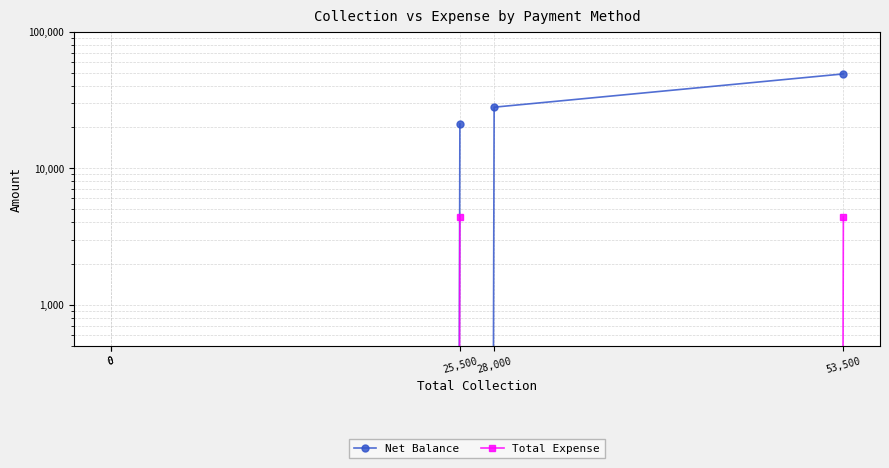

True or false: Net Balance has more than 1 interior local peaks.

False